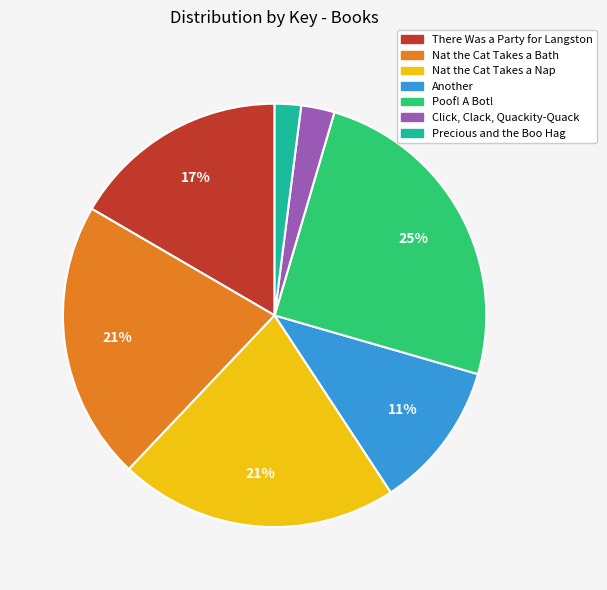

Count the number of slices in the pie.

7